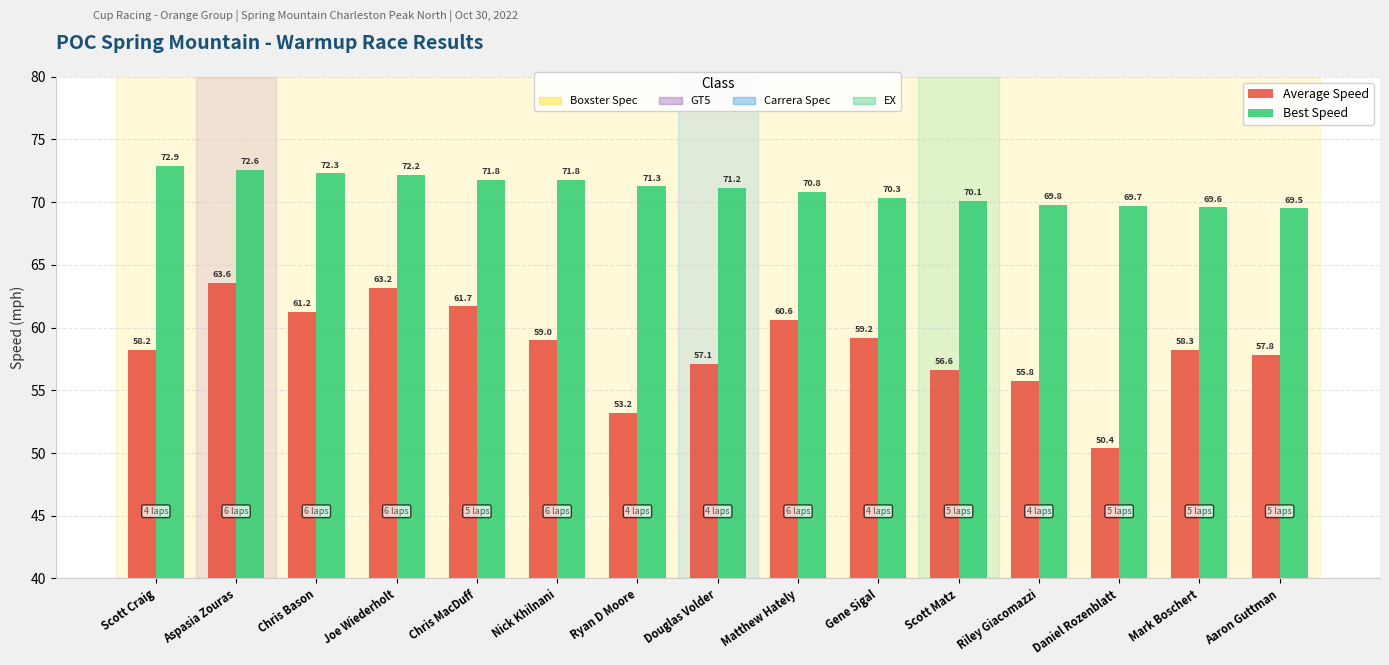

At which category is the sum across all series the highest?

Aspasia Zouras